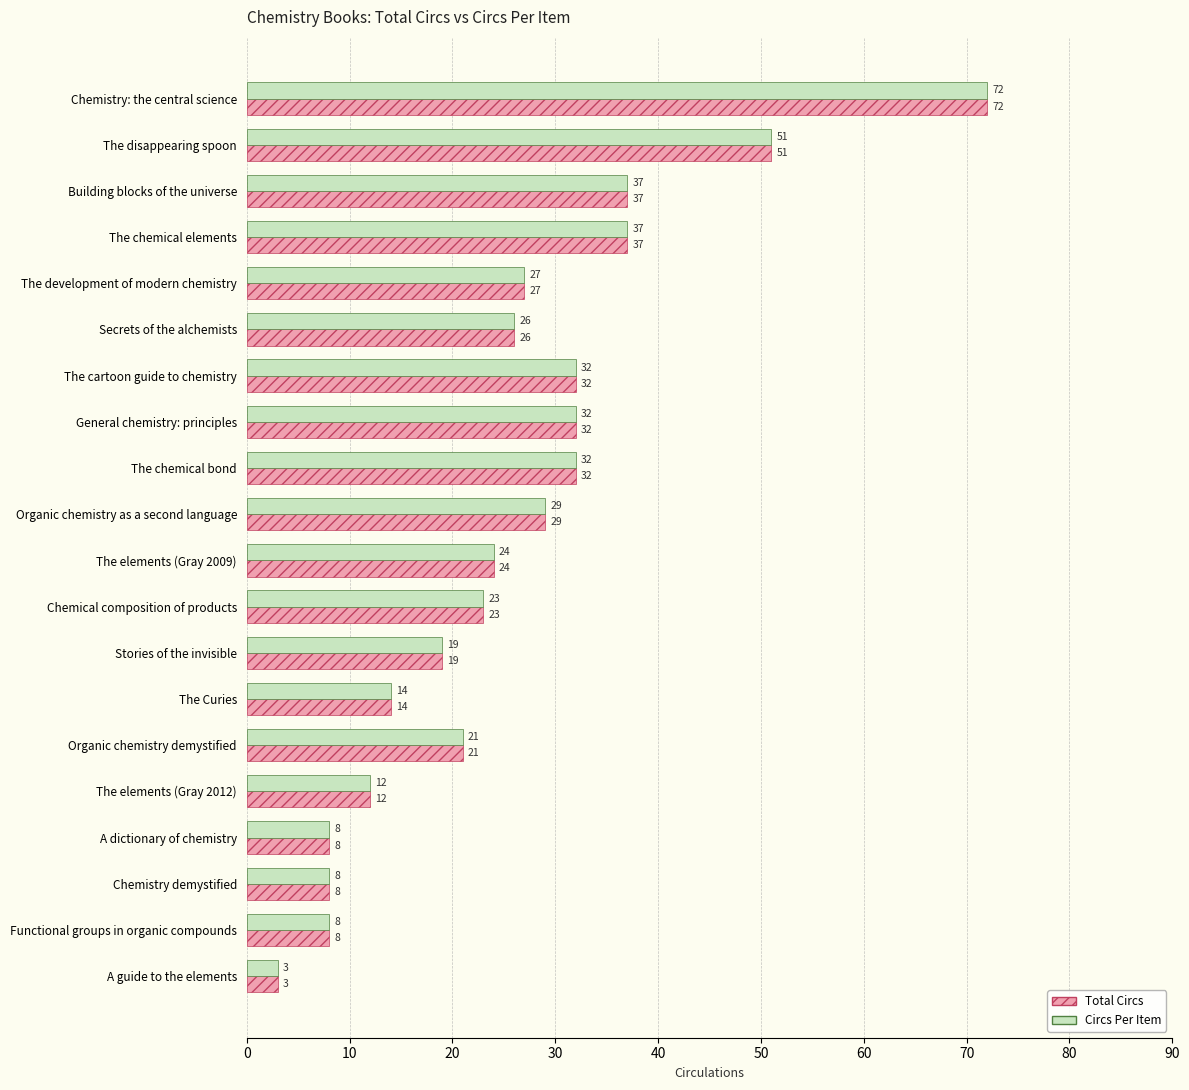

What is the average value of the Total Circs series?

26